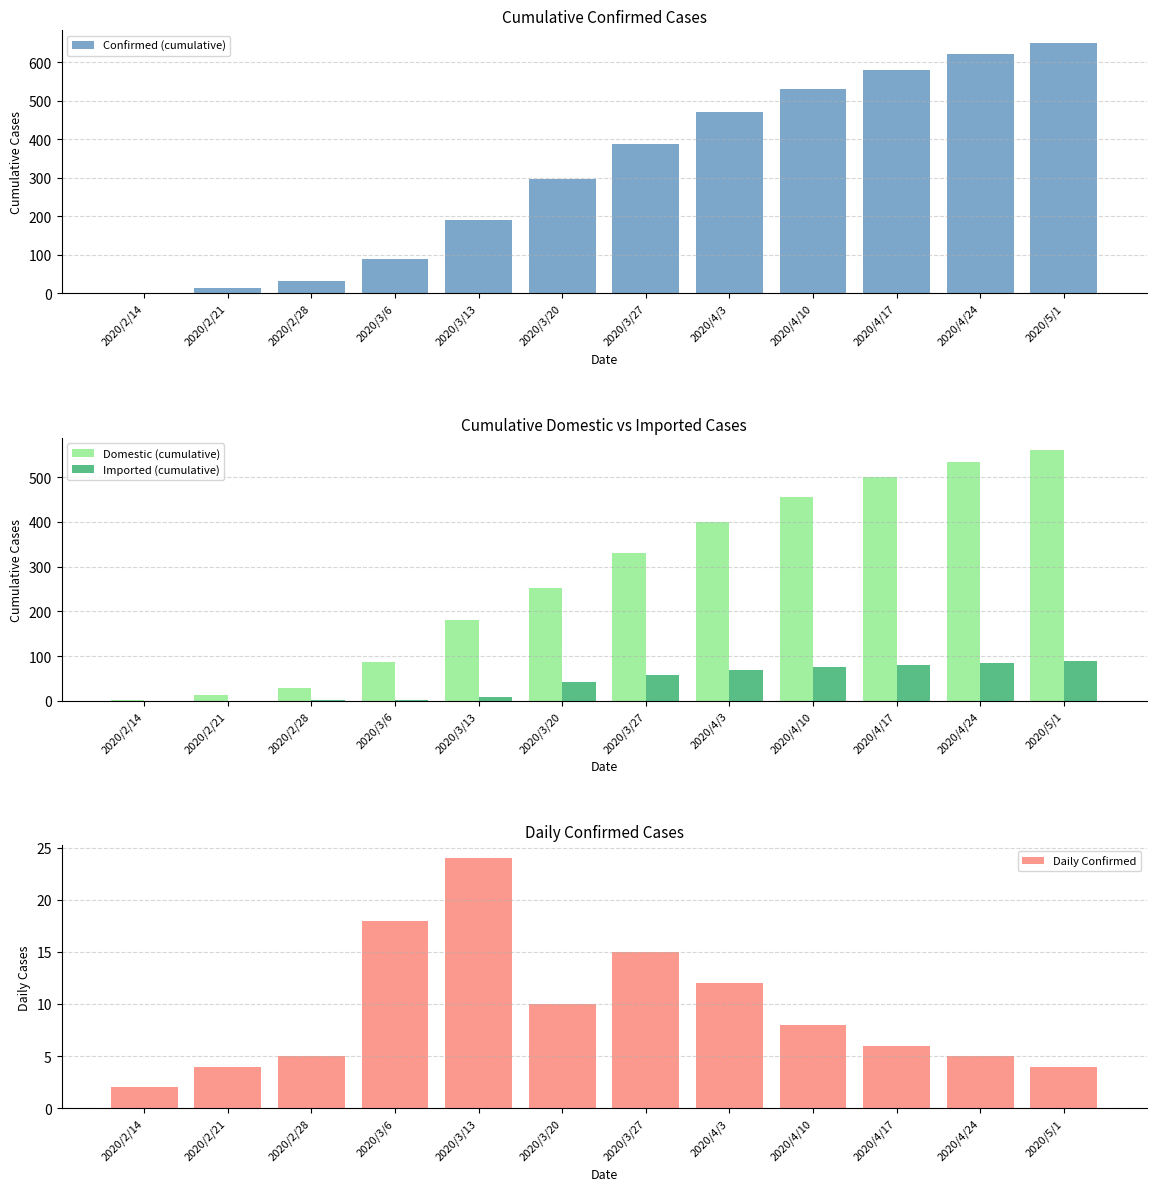

What is the sum of all Daily Confirmed values?

113